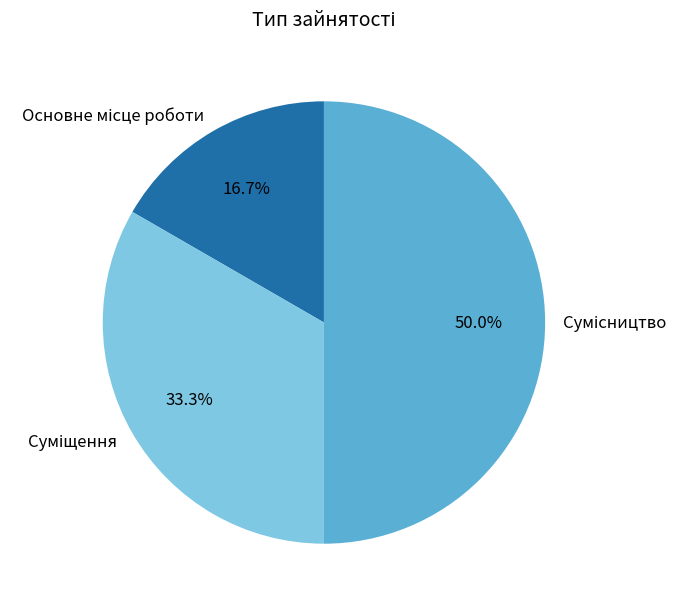

How many slices are in this pie chart?

3